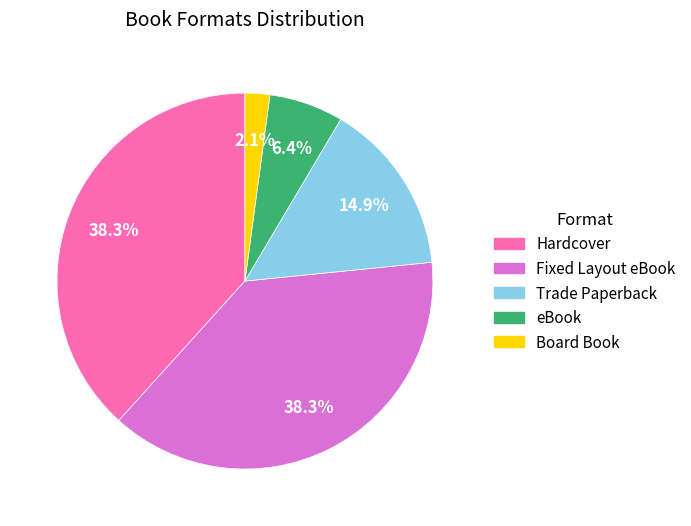

To the nearest percent, what percentage of the pie is Trade Paperback?

15%